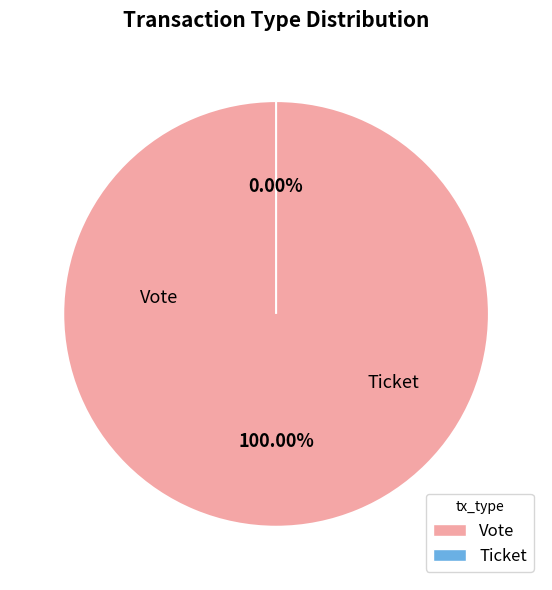

Which category has the smallest portion of the pie?

Ticket